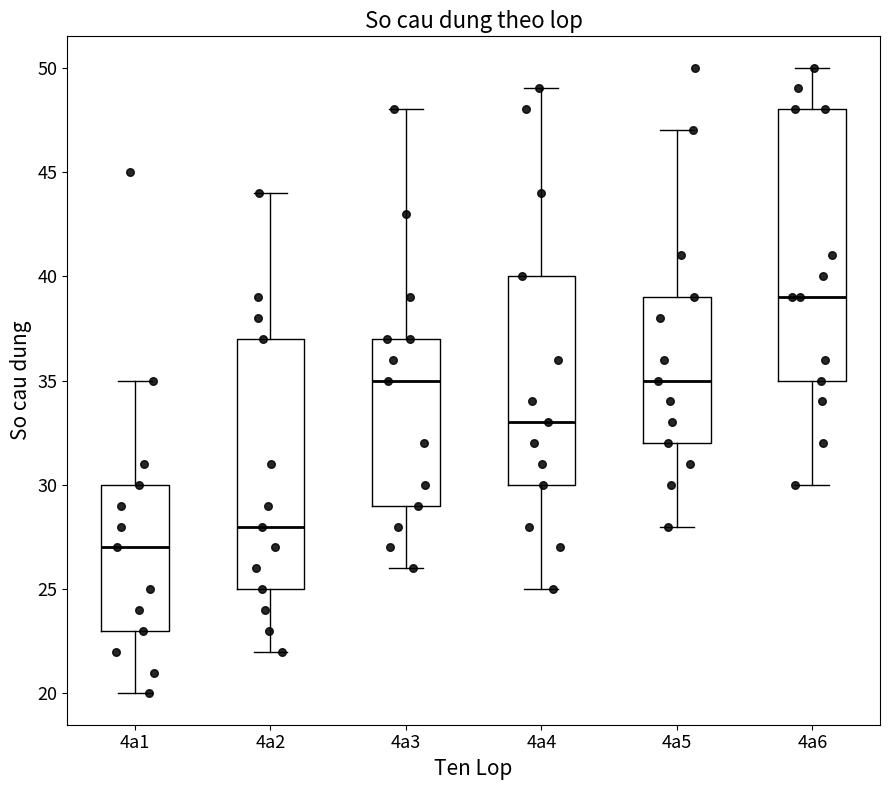

Which box has the highest median line?

4a6